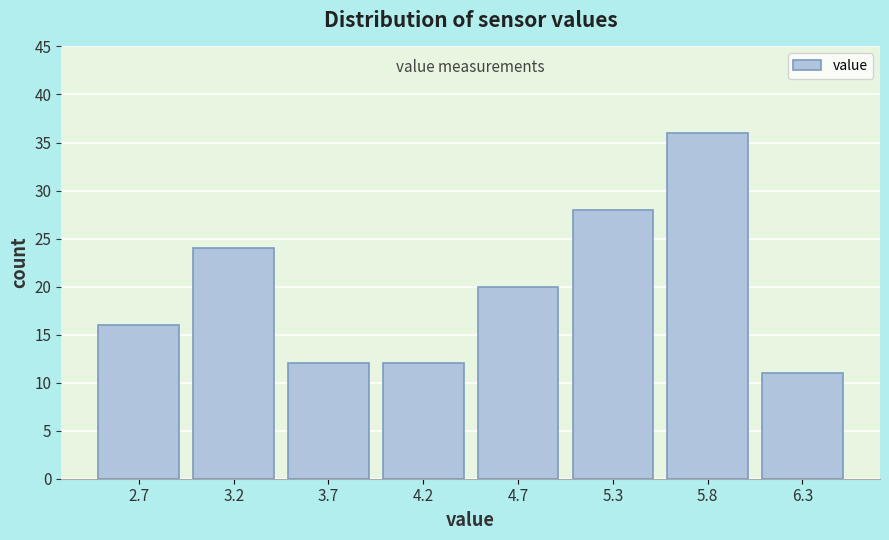

Reading left to right, transcribe all the data shown in this chart.

2.7=16	3.2=24	3.7=12	4.2=12	4.7=20	5.3=28	5.8=36	6.3=11